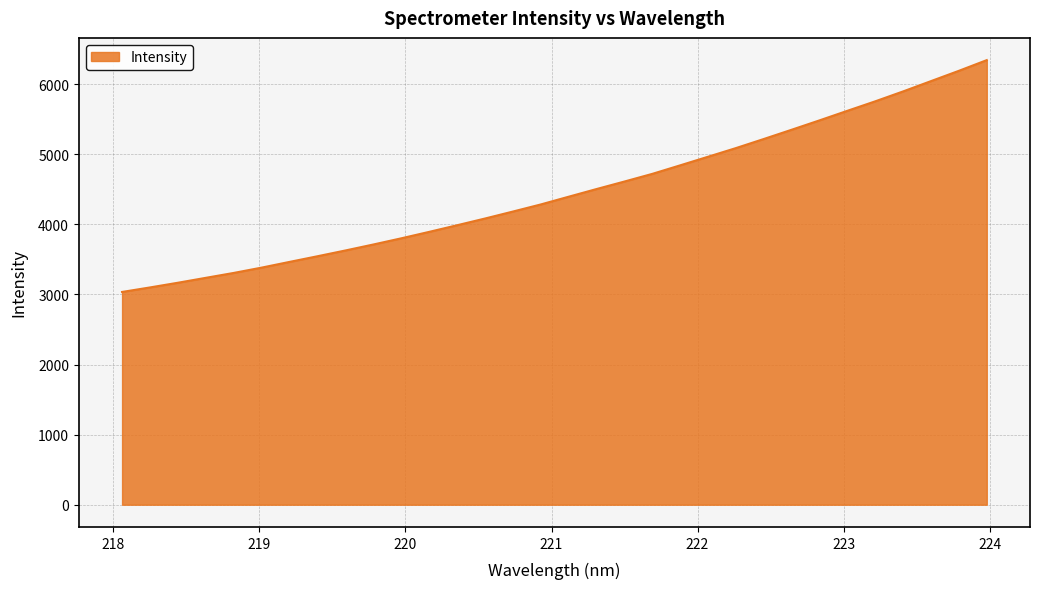

What is the smallest value displayed?

3036.1